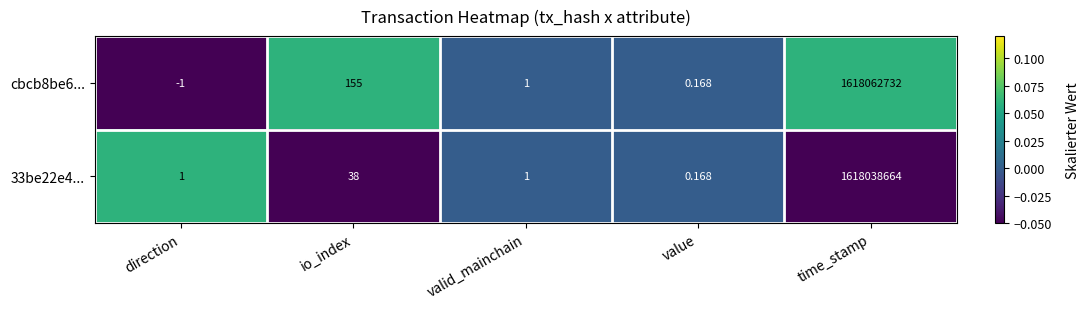

At which category is the sum across all series the highest?

time_stamp